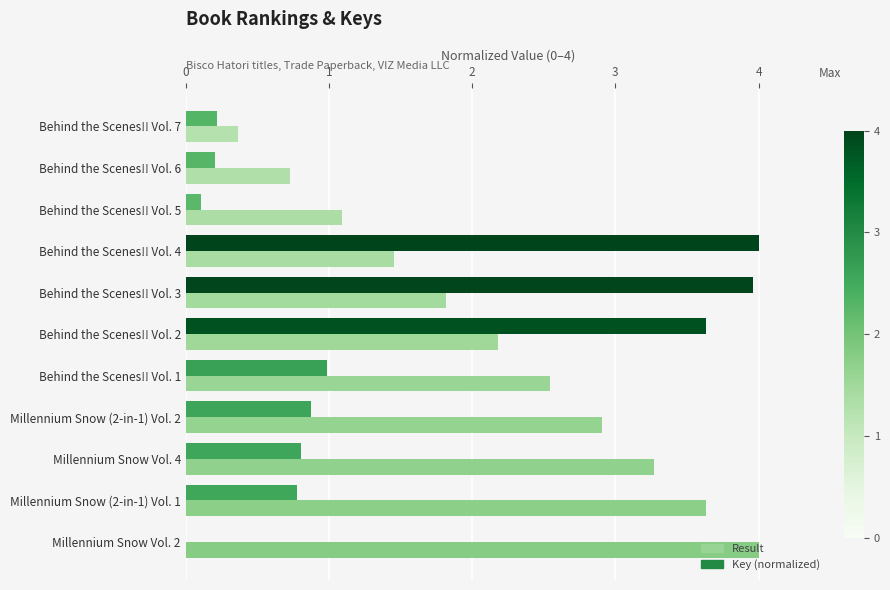

What is the sum of the Result values at Millennium Snow (2-in-1) Vol. 1 and Behind the Scenes!! Vol. 6?

4.4